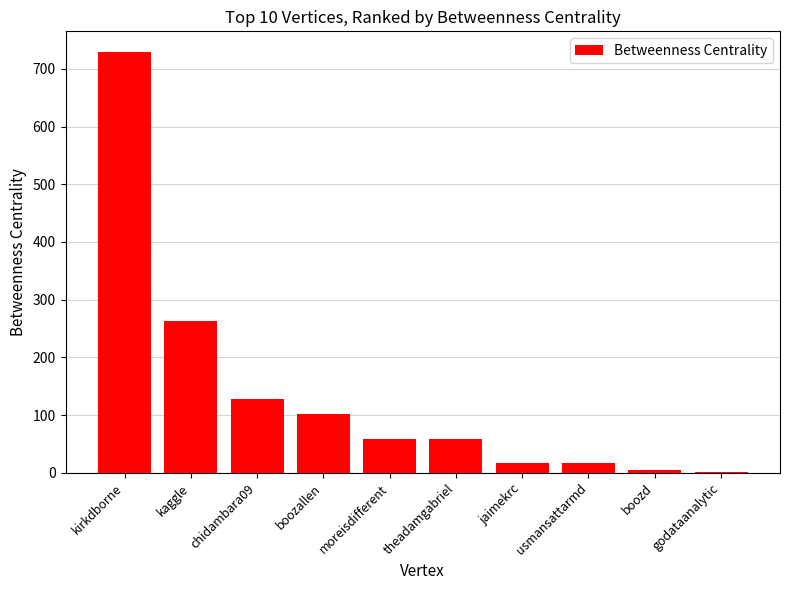

Between chidambara09 and godataanalytic, which is larger?

chidambara09